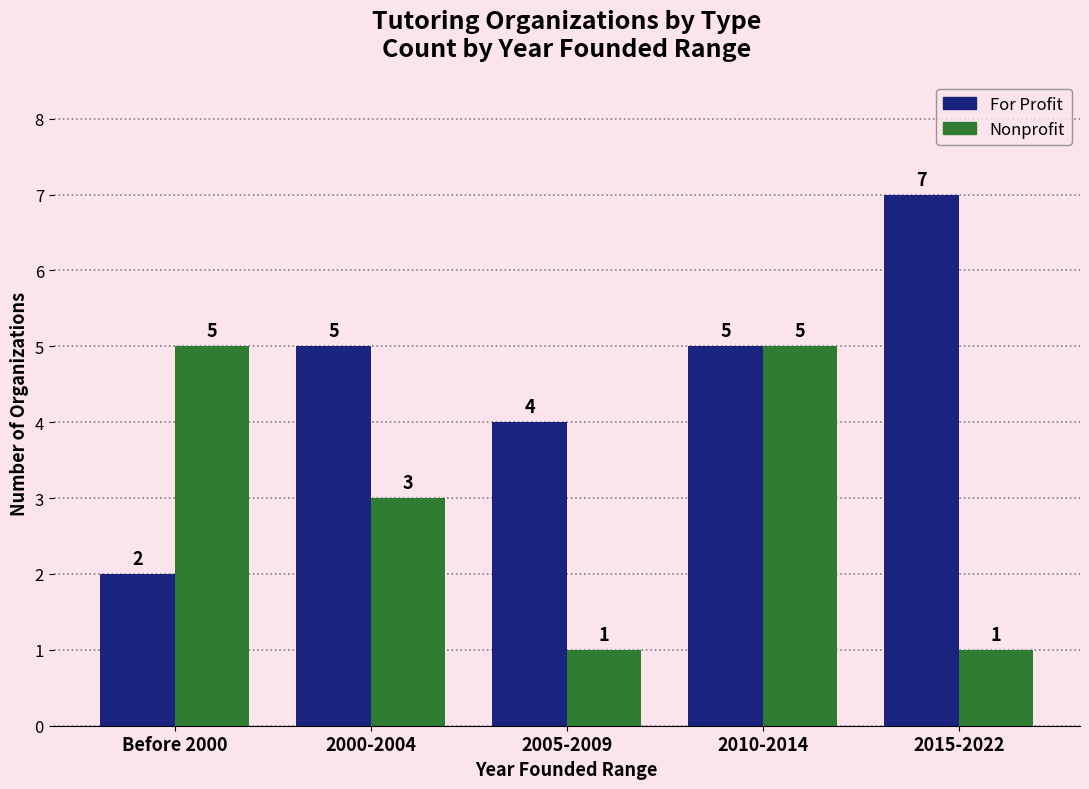

How many groups of bars are there?

5